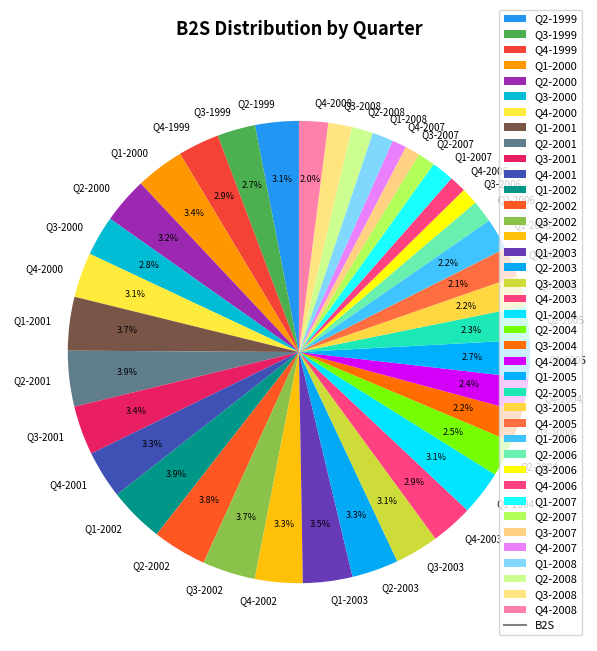

Between Q2-2002 and Q1-2008, which is larger?

Q2-2002